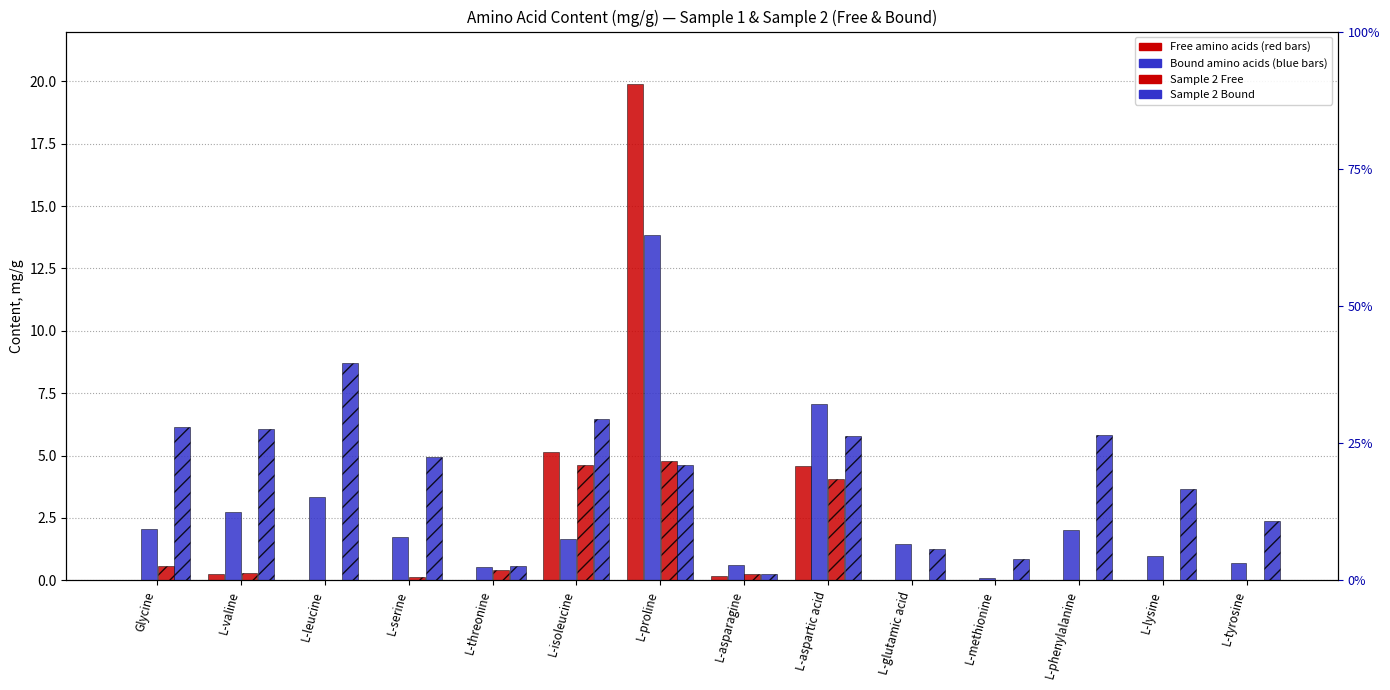

What is the label of the 2nd bar from the right?

L-lysine